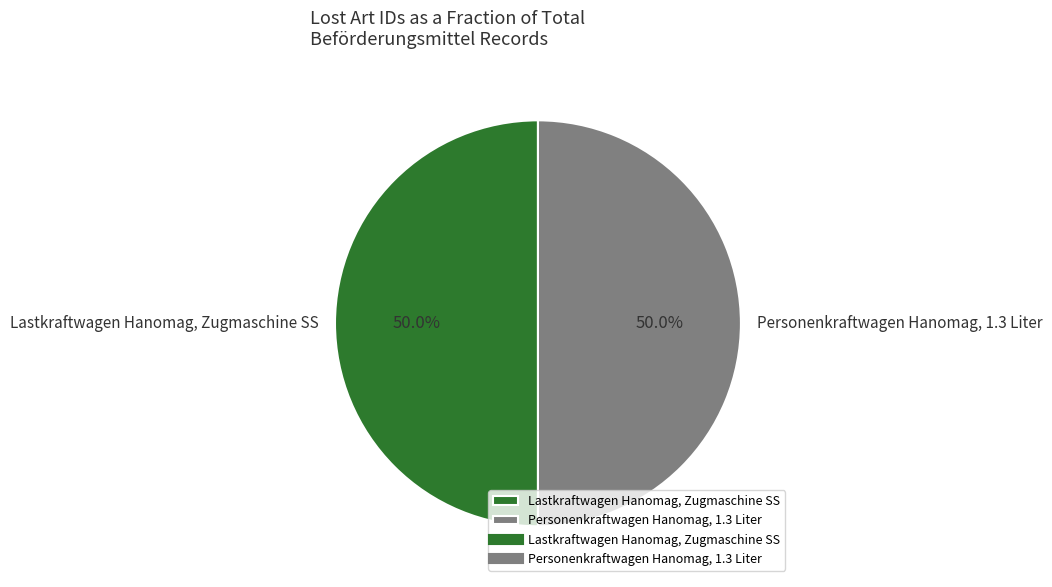

To the nearest percent, what portion does Personenkraftwagen Hanomag, 1.3 Liter represent?

50%